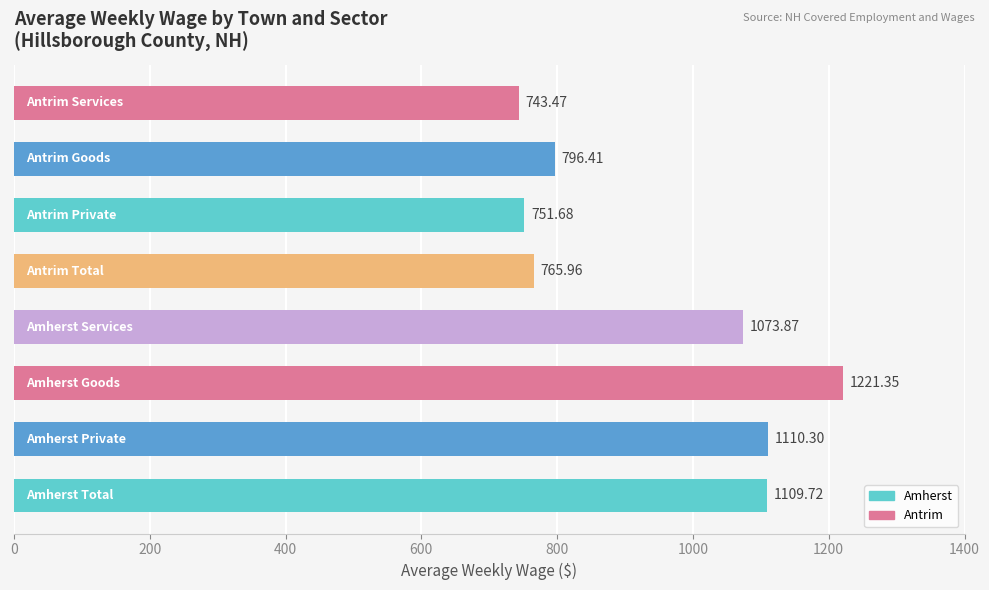

What is the sum of all values?

7572.8